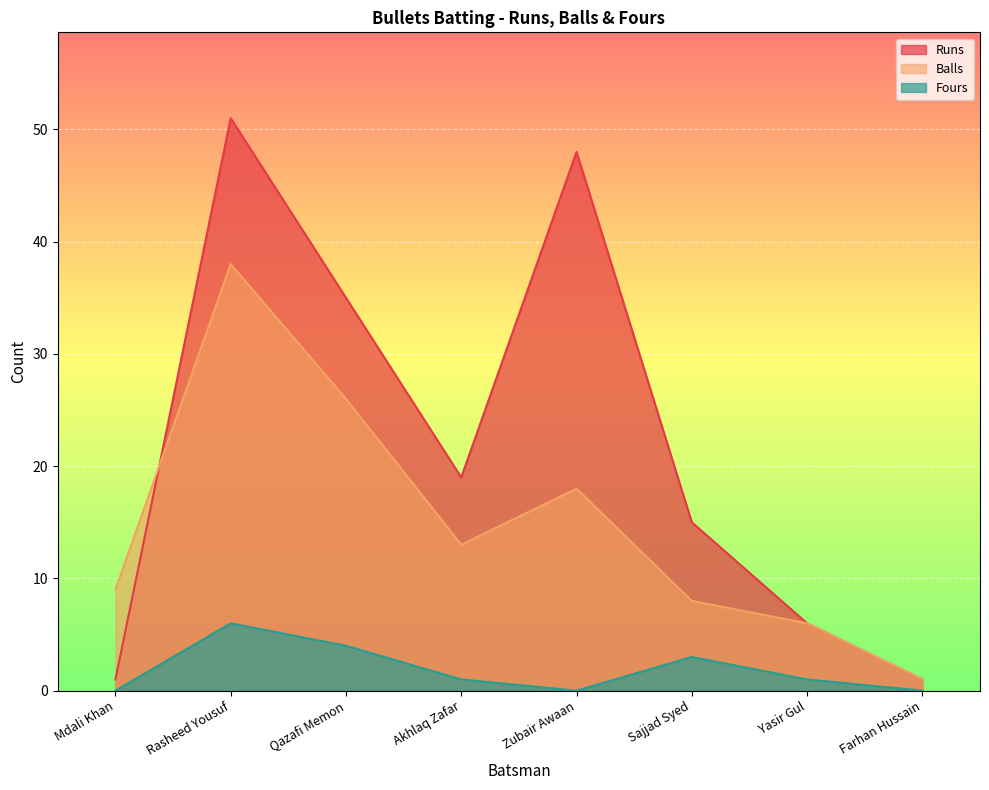

What position from the left is Zubair Awaan?

5